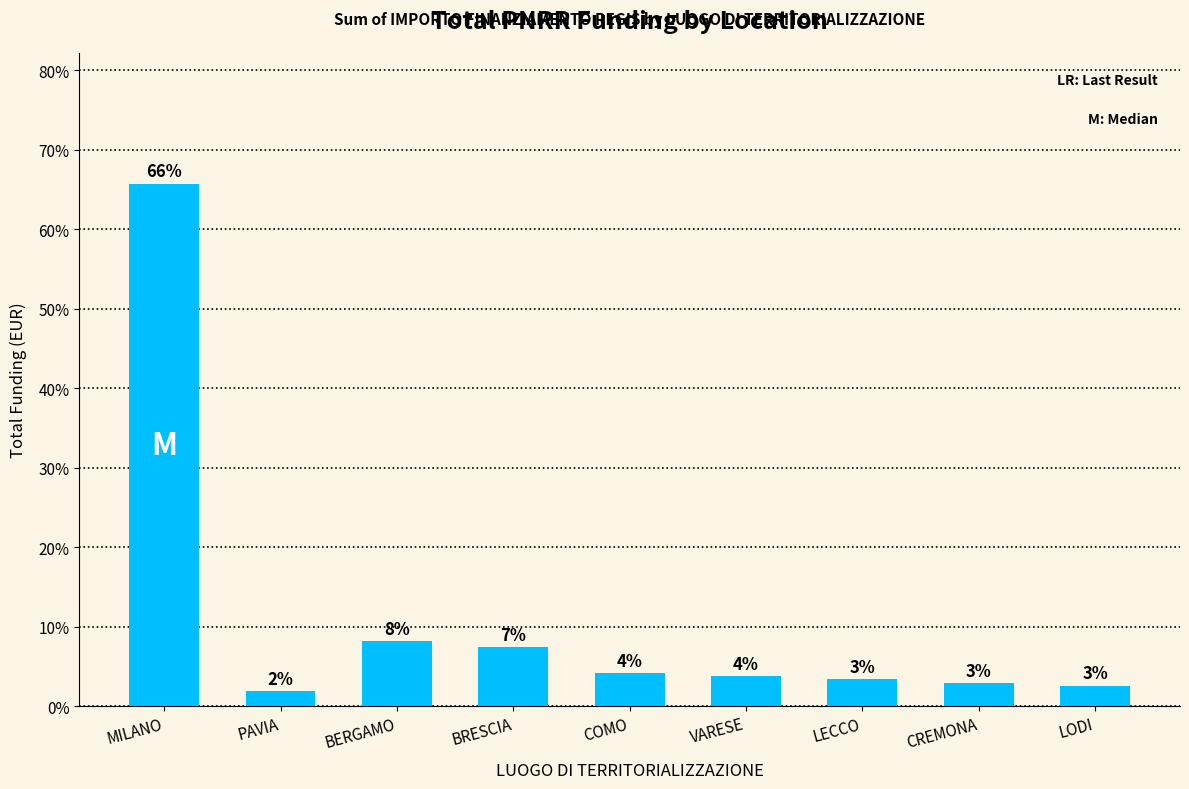

The chart shows a value of 3.8 at VARESE. True or false?

True